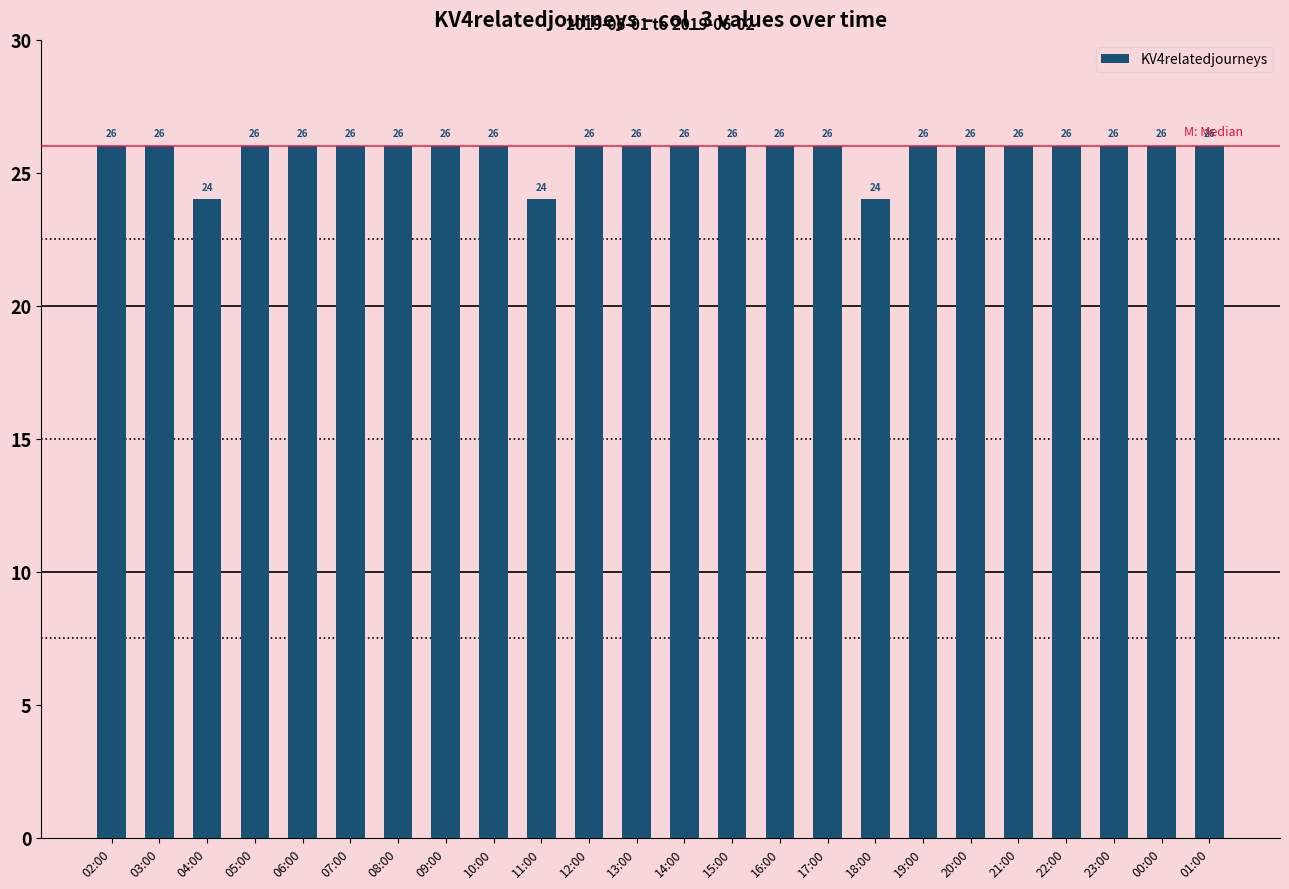

The value at 12:00 is 35. True or false?

False